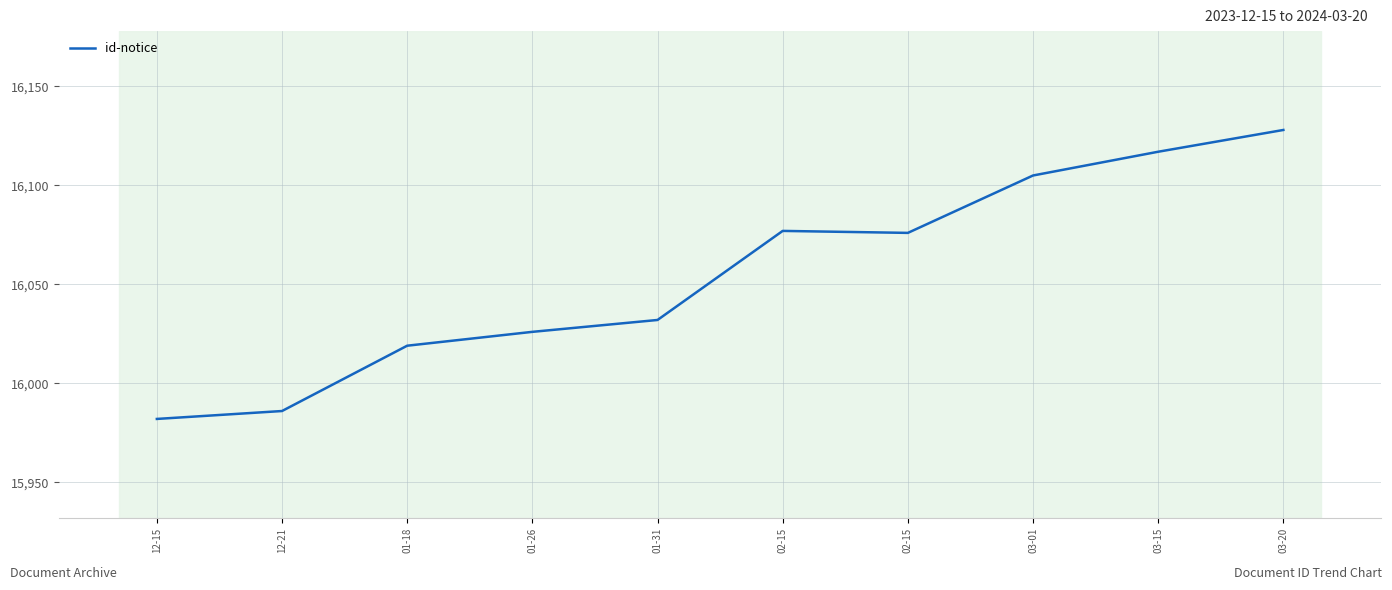

What is the sum of all values?

160548